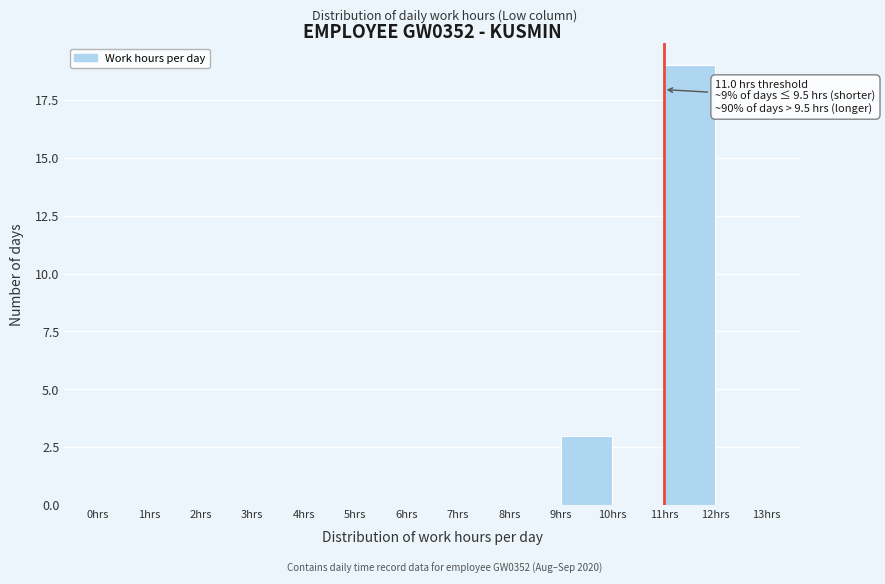

Over which range of the x-axis is the bar tallest?

11 to 12